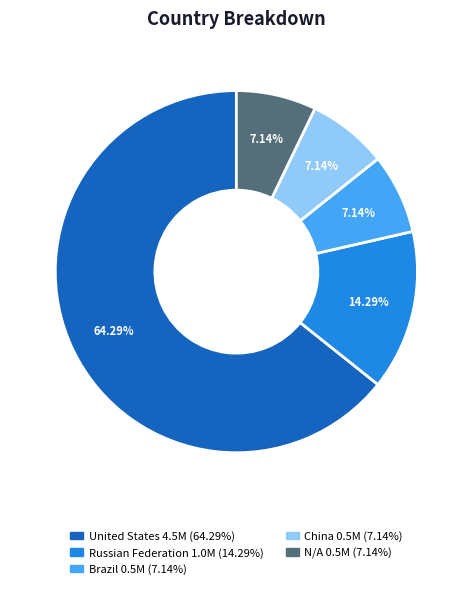

The Brazil slice represents 7% of the pie. True or false?

True